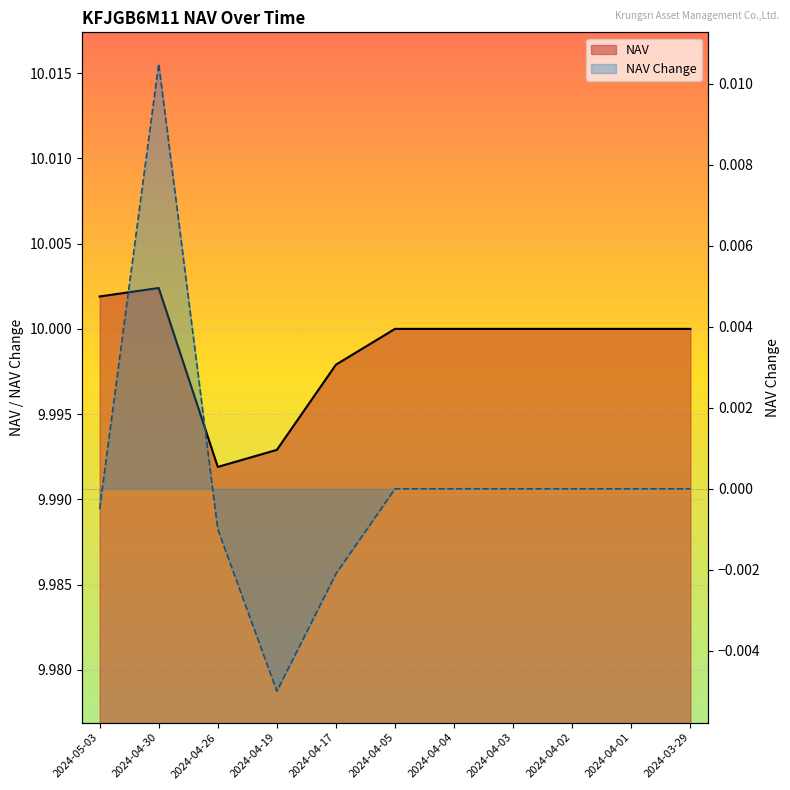

The NAV series shows 6.6 at 2024-04-02. True or false?

False